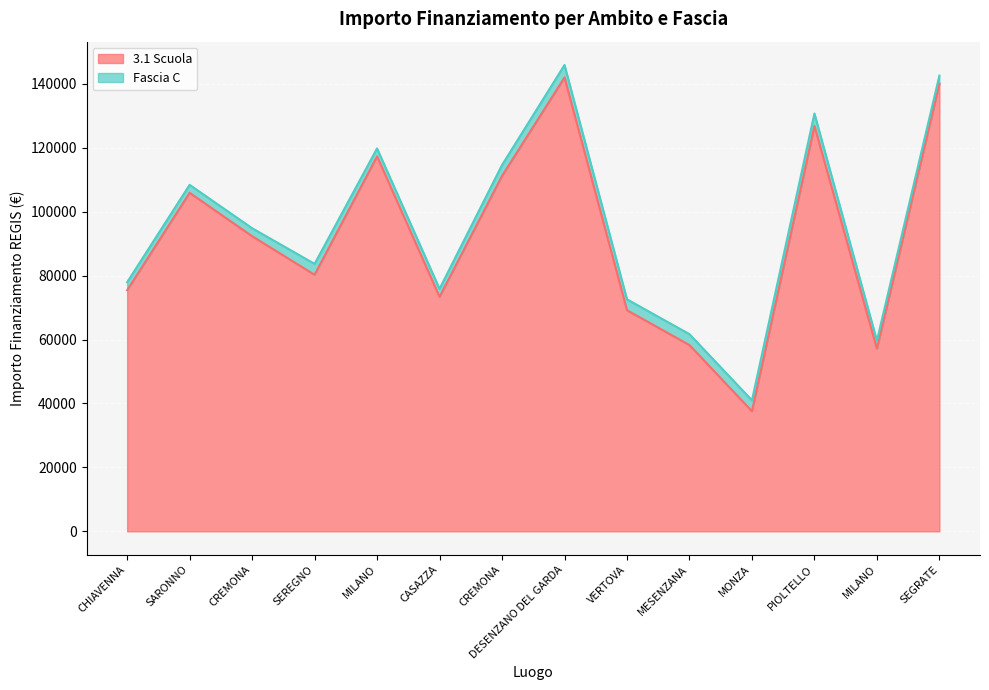

List the labels in order of value, smallest first.

MONZA, MILANO, MESENZANA, VERTOVA, CASAZZA, CHIAVENNA, SEREGNO, CREMONA, SARONNO, CREMONA, MILANO, PIOLTELLO, SEGRATE, DESENZANO DEL GARDA